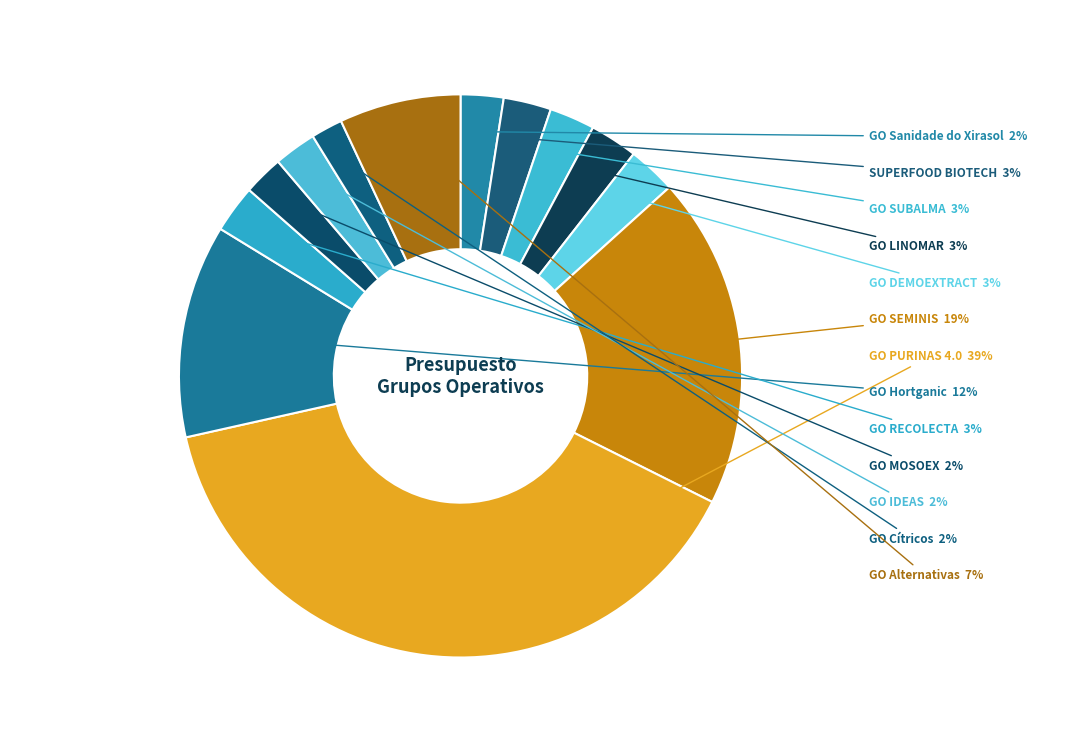

What is the largest slice in the pie chart?

GO PURINAS 4.0